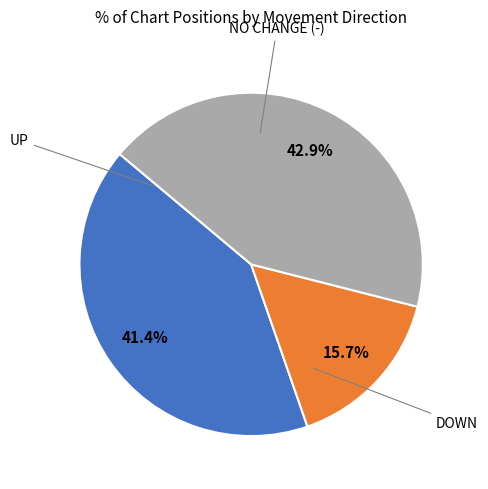

Does any single category account for the majority?

No